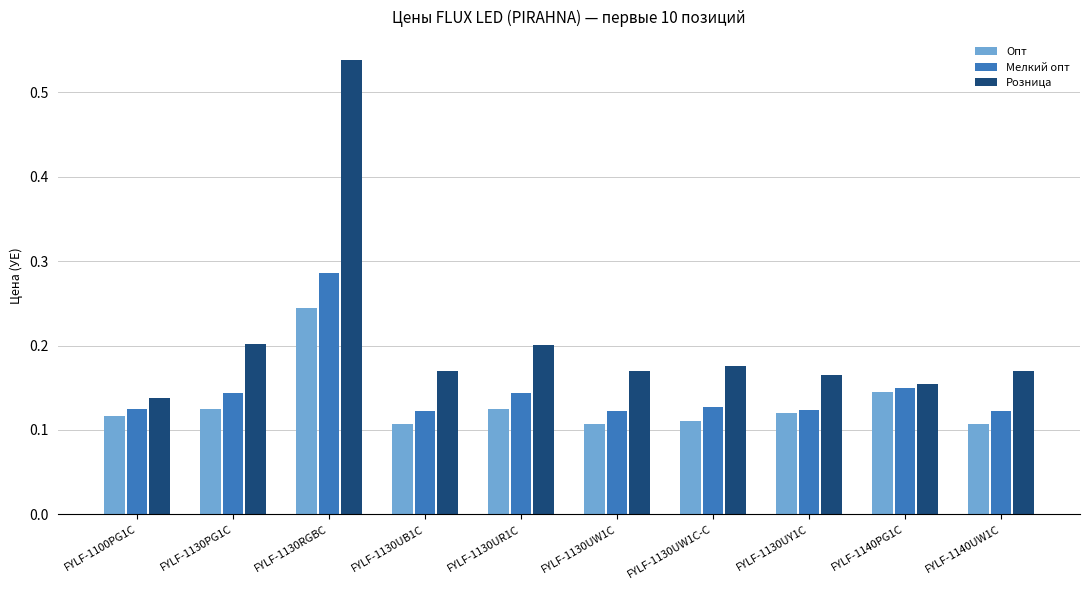

True or false: Опт has a value of 0.0 at FYLF-1100PG1C.

False